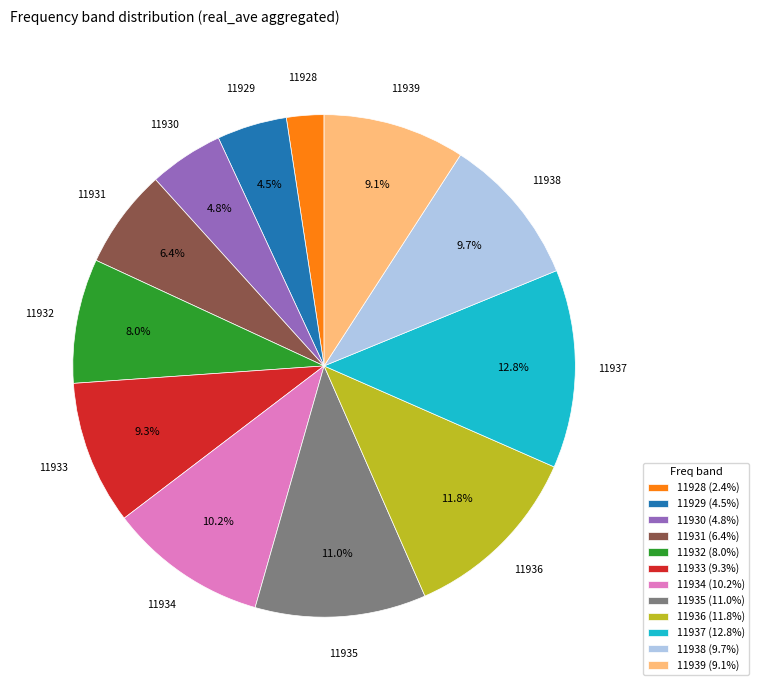

Combined, what portion of the pie is 11938 and 11939?

18.8%